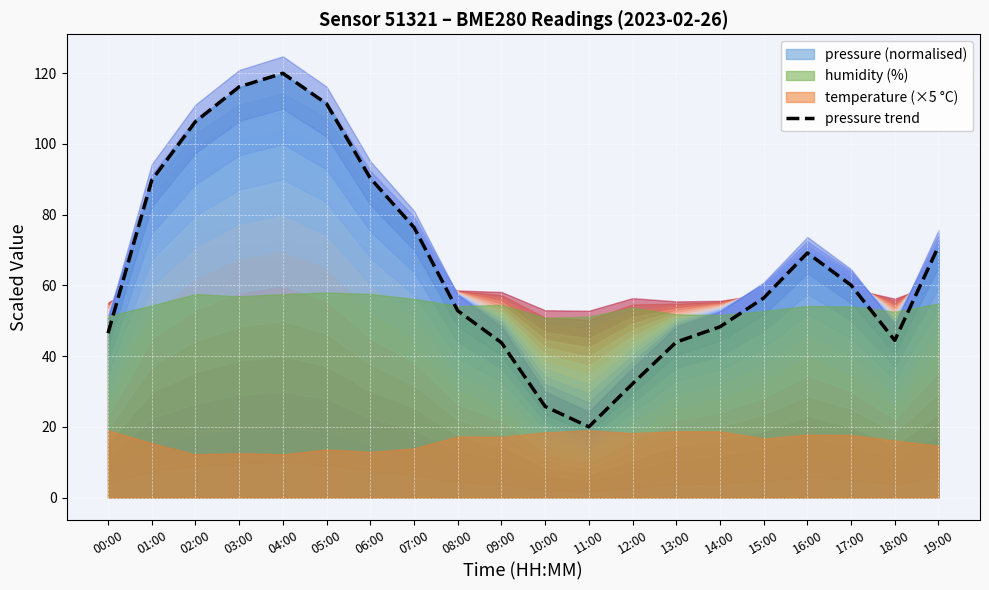

How many categories are shown in the chart?

20